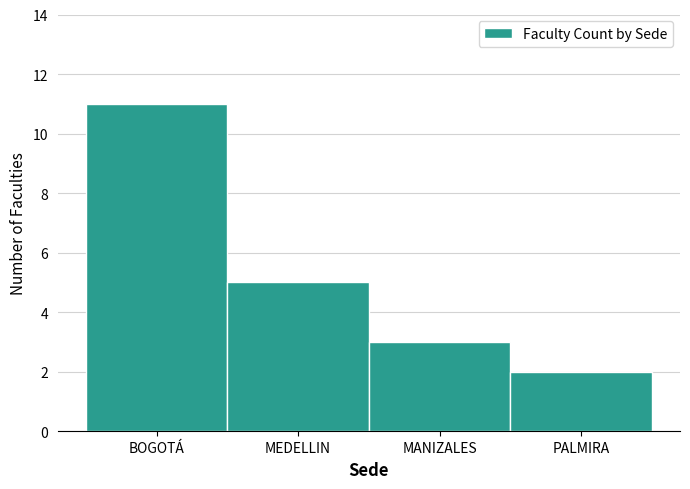

Reading right to left, list all the values displayed in this chart.

PALMIRA=2	MANIZALES=3	MEDELLIN=5	BOGOTÁ=11